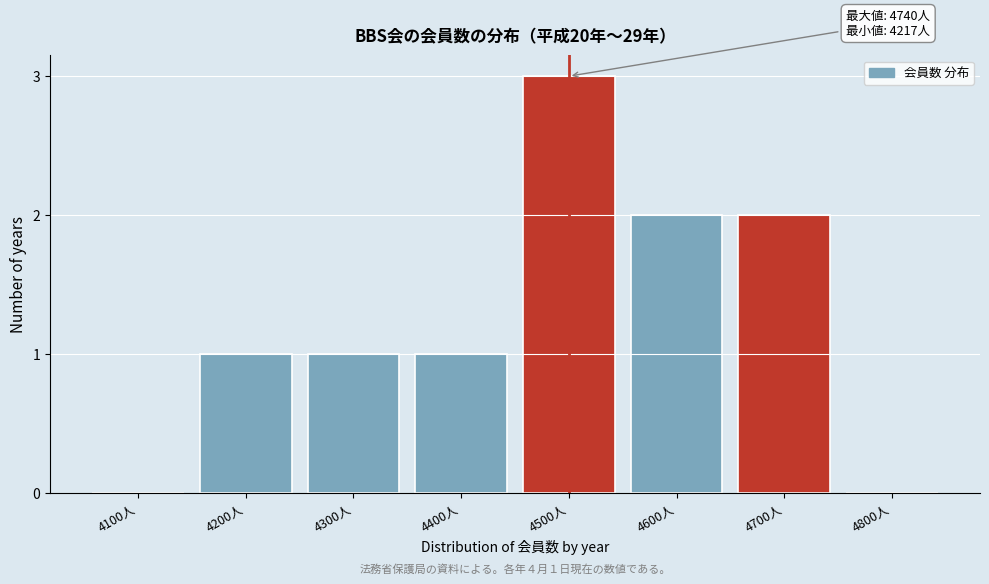

Reading left to right, list all the values displayed in this chart.

4100人=0	4200人=1	4300人=1	4400人=1	4500人=3	4600人=2	4700人=2	4800人=0